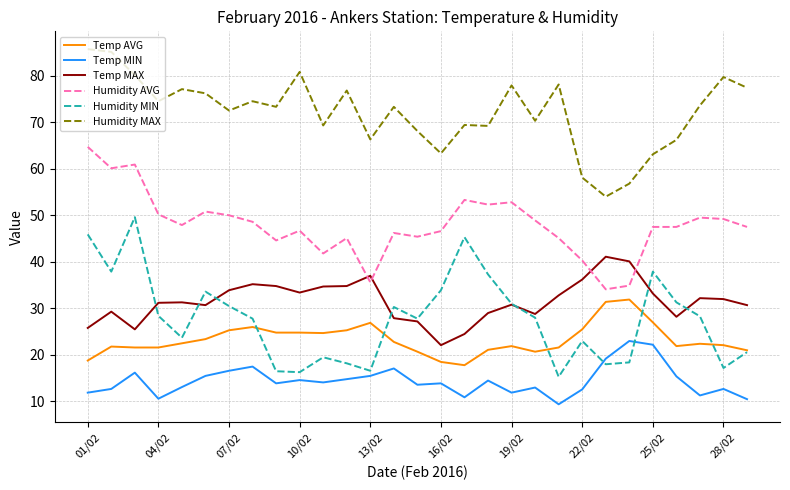

Which series has the widest spread of values?

Humidity MIN